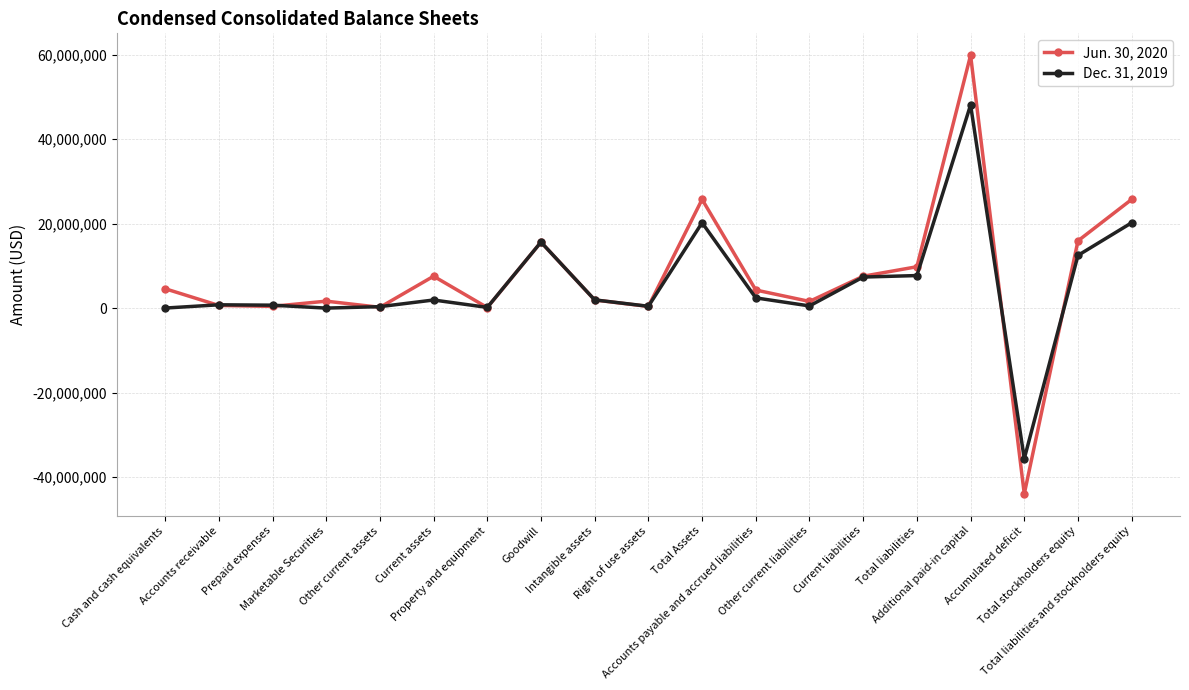

True or false: Dec. 31, 2019 and Jun. 30, 2020 intersect in this chart.

True